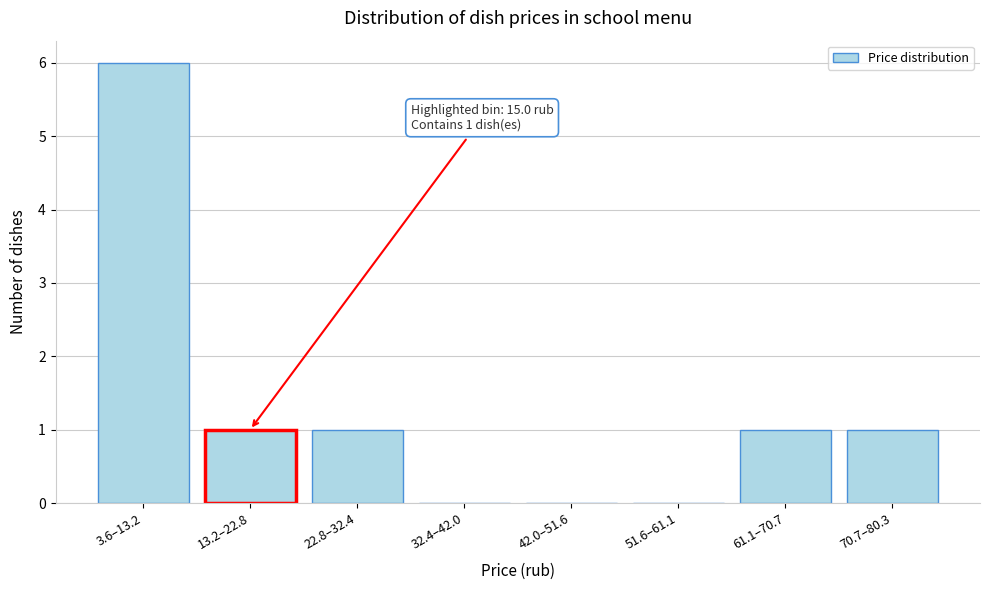

Reading left to right, what are all the values shown in this chart?

3.6–13.2=6	13.2–22.8=1	22.8–32.4=1	32.4–42.0=0	42.0–51.6=0	51.6–61.1=0	61.1–70.7=1	70.7–80.3=1